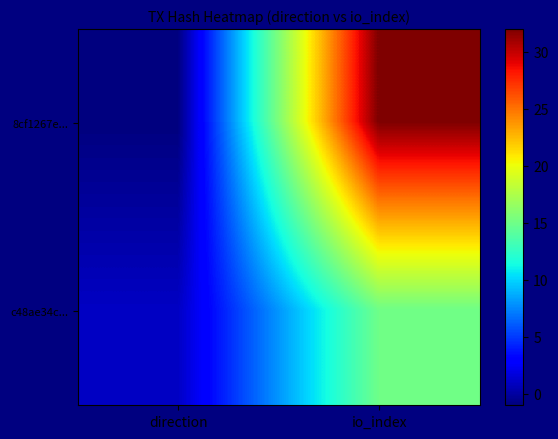

Reading right to left, transcribe all the data shown in this chart.

8cf1267e...: io_index=32	direction=-1
c48ae34c...: io_index=15	direction=1